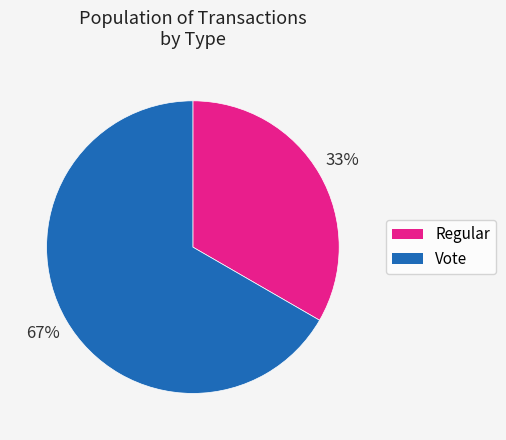

To the nearest percent, what is the combined percentage of Vote and Regular?

100%